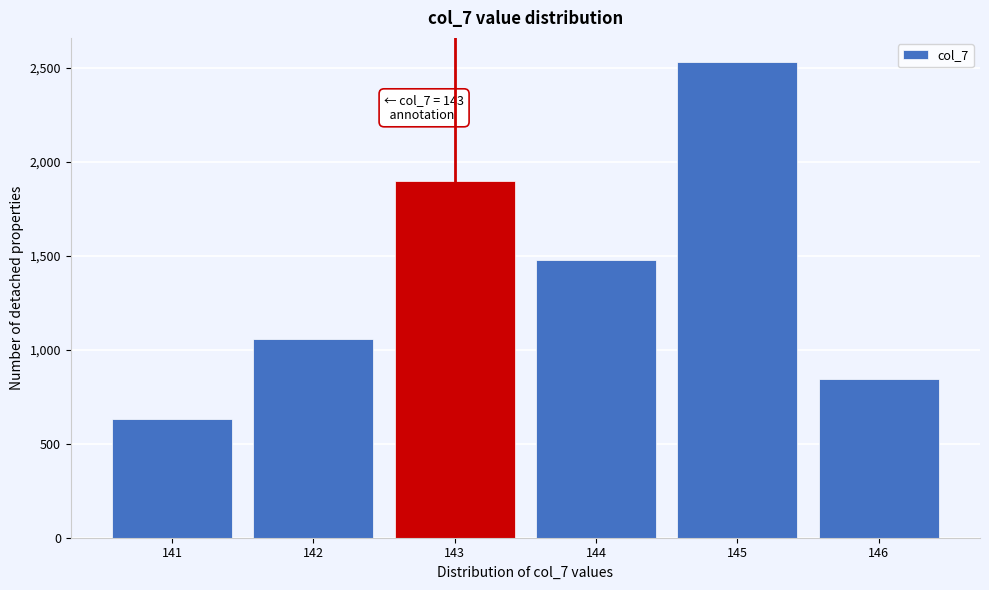

Which range on the x-axis has the tallest bar?

144.5 to 145.5